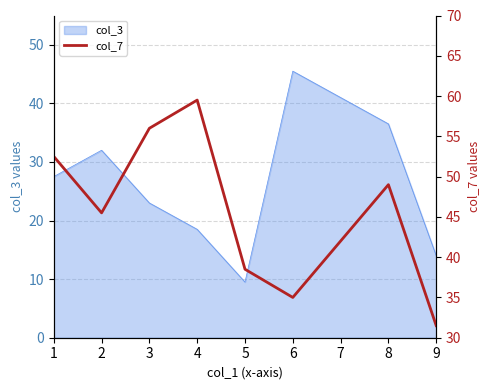

How many points are higher than both their immediate neighbors (excluding endpoints)?

2